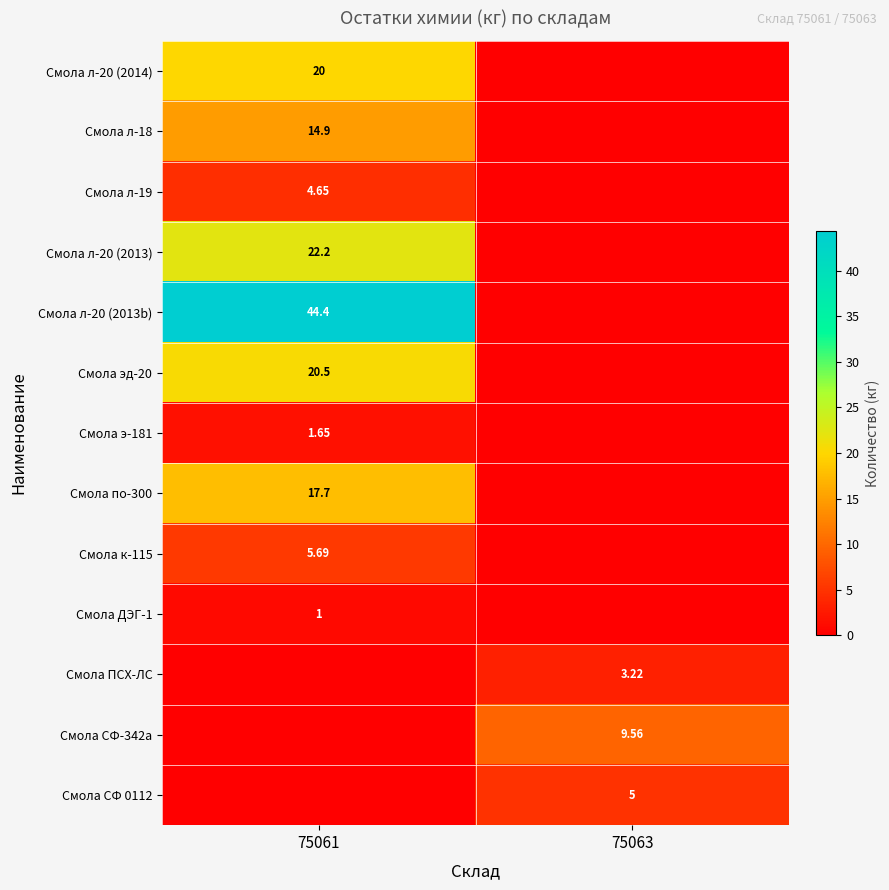

At how many categories does at least one series exceed 15?

1